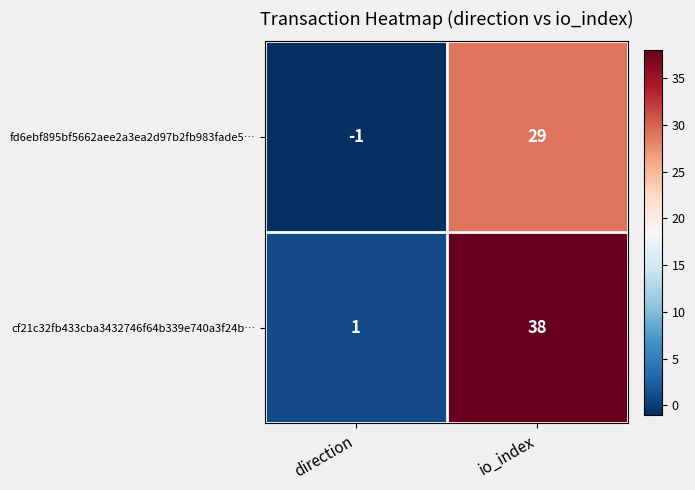

Reading left to right, what are all the values shown in this chart?

fd6ebf895bf5662aee2a3ea2d97b2fb983fade5…: direction=-1	io_index=29
cf21c32fb433cba3432746f64b339e740a3f24b…: direction=1	io_index=38